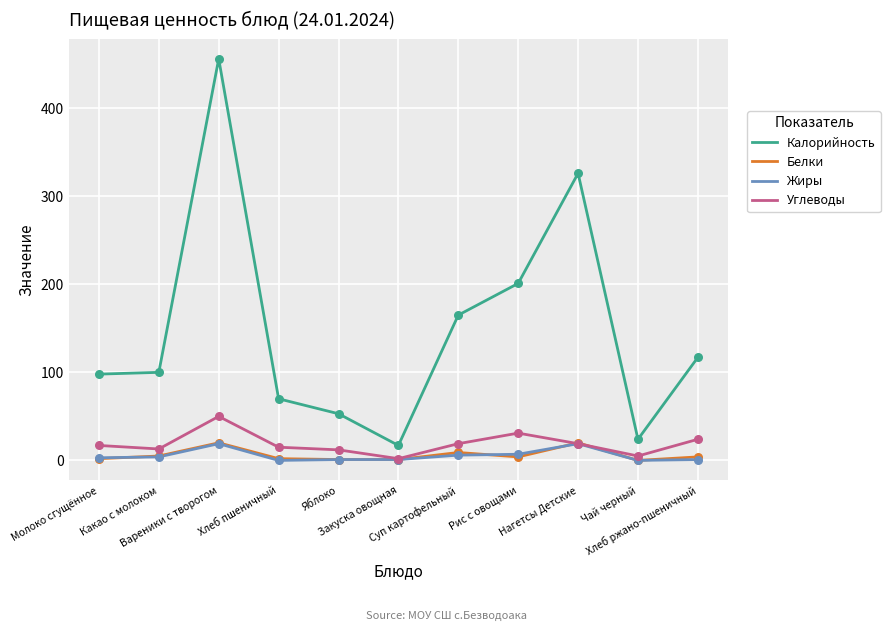

At which category is the sum across all series the highest?

Вареники с творогом